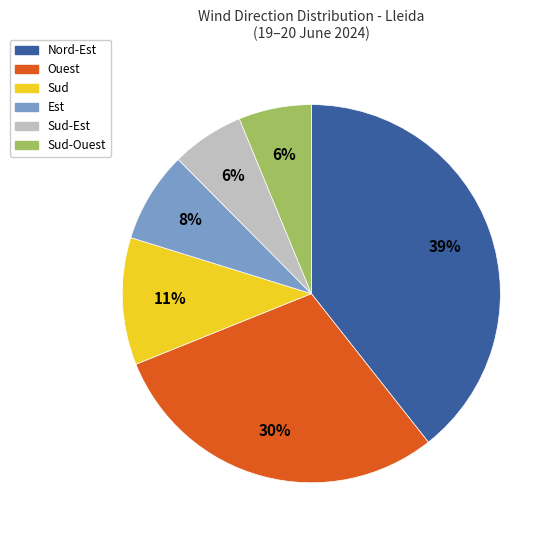

Do Nord-Est and Sud-Est together represent more than half of the pie?

No